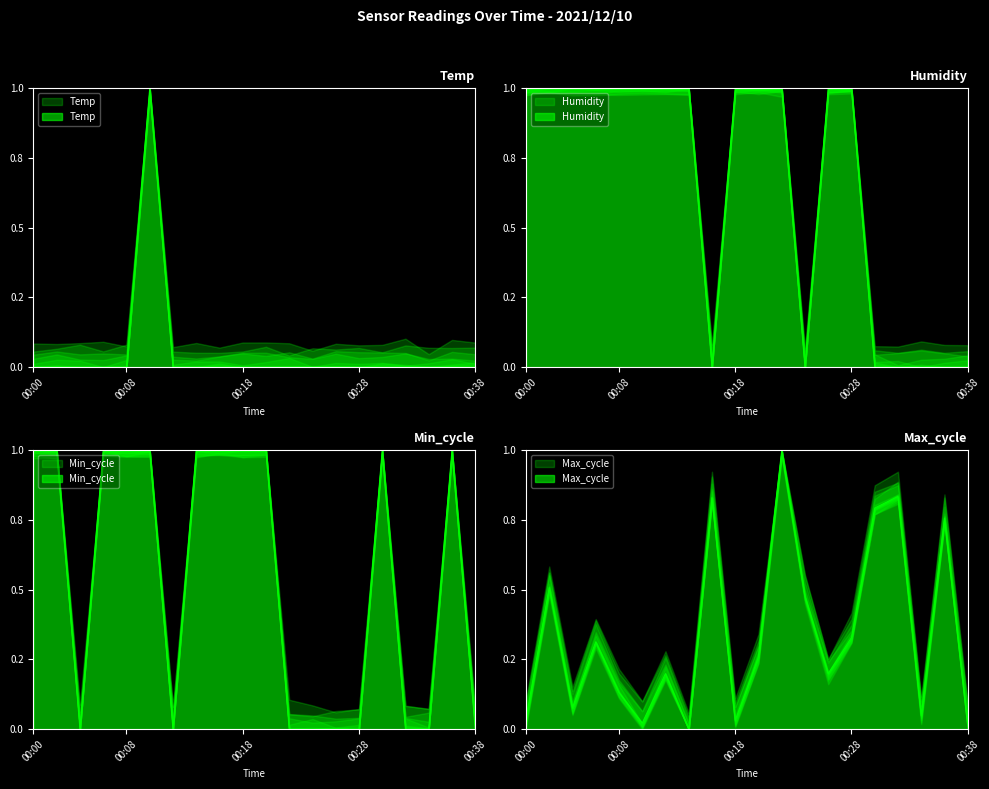

How many series are shown in this chart?

4